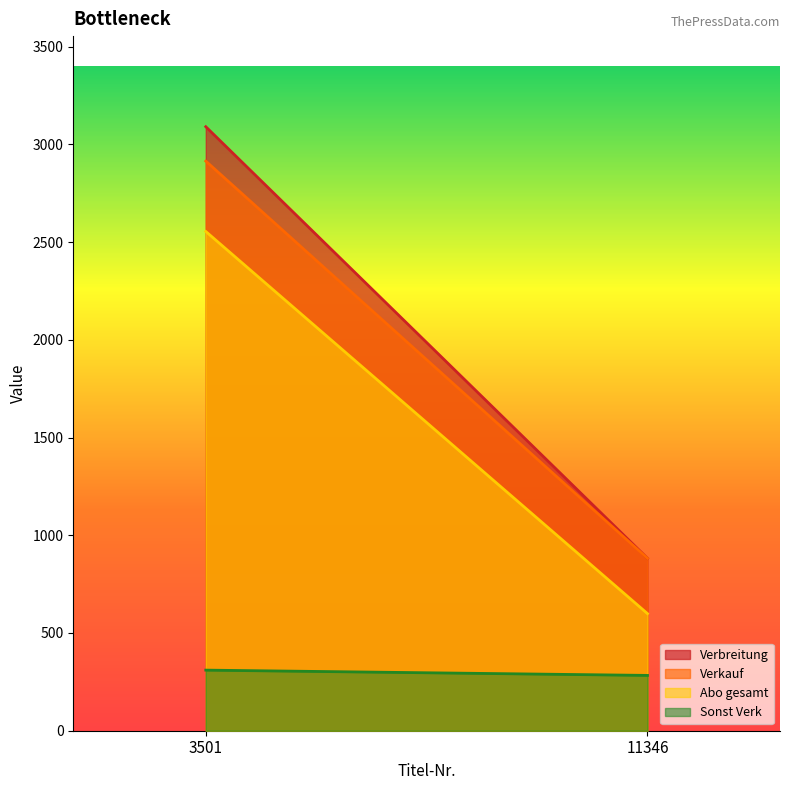

Which series changed the most between 3501 and 11346?

Verbreitung